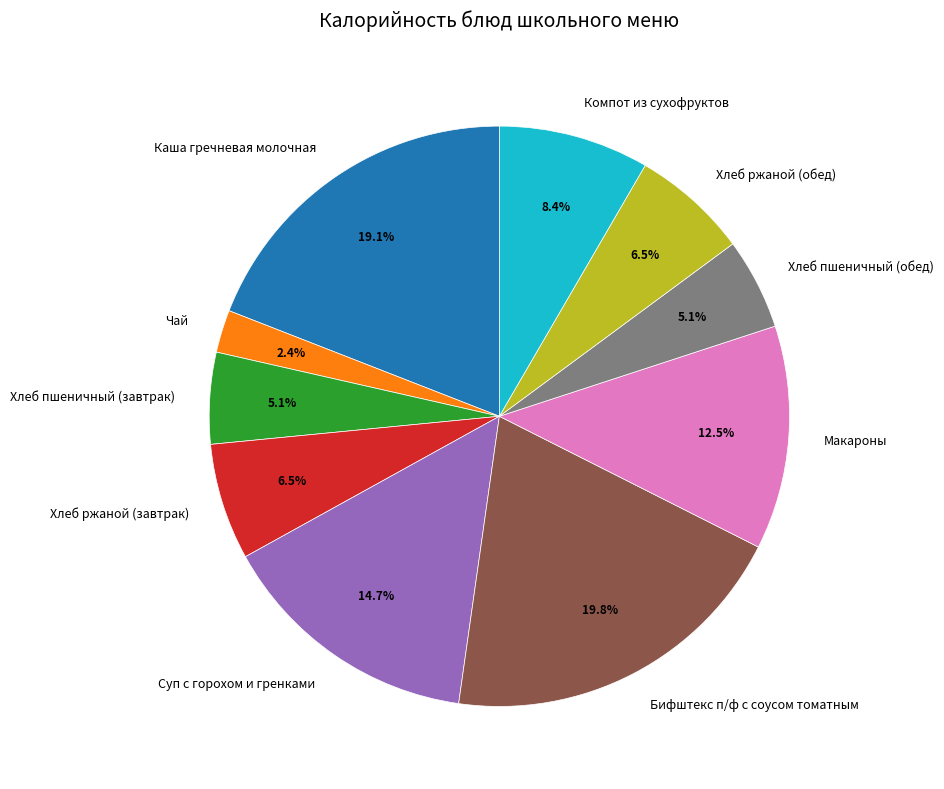

Which has a higher value, Бифштекс п/ф с соусом томатным or Хлеб ржаной (завтрак)?

Бифштекс п/ф с соусом томатным